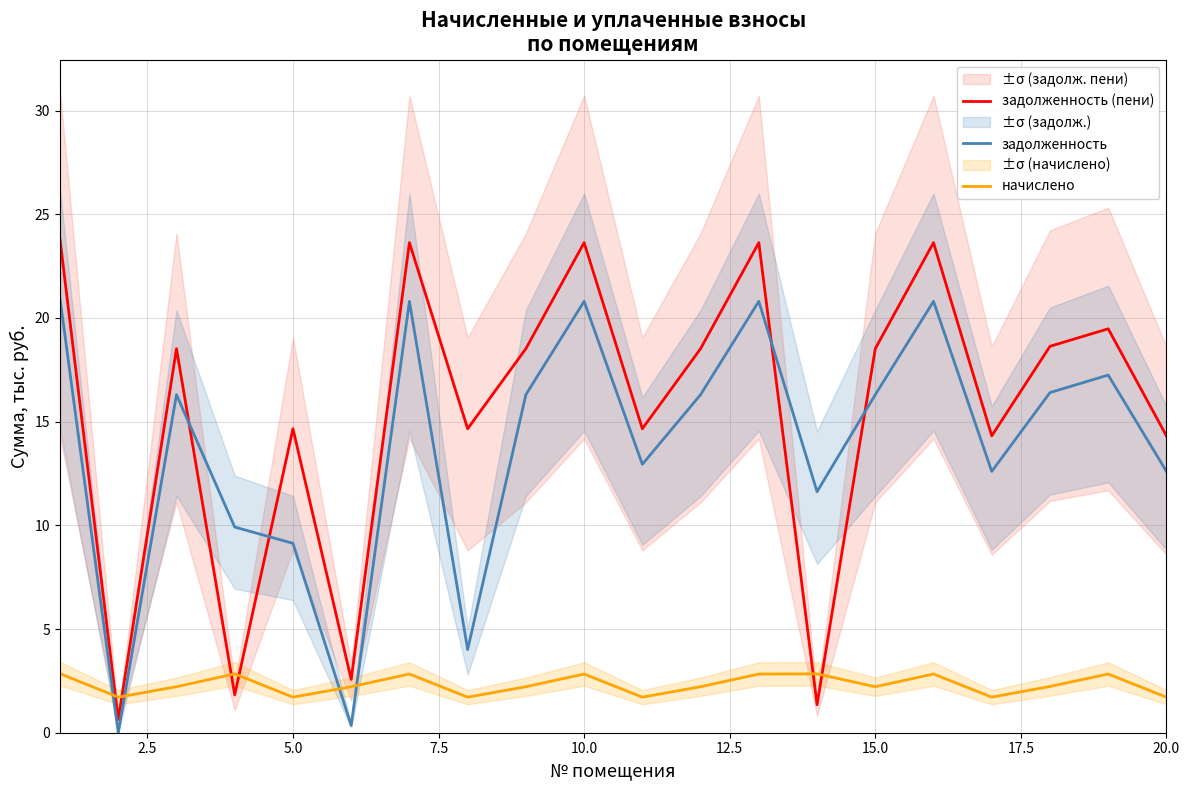

Which series ends up on top after the final intersection of задолженность (пени) and задолженность?

задолженность (пени)